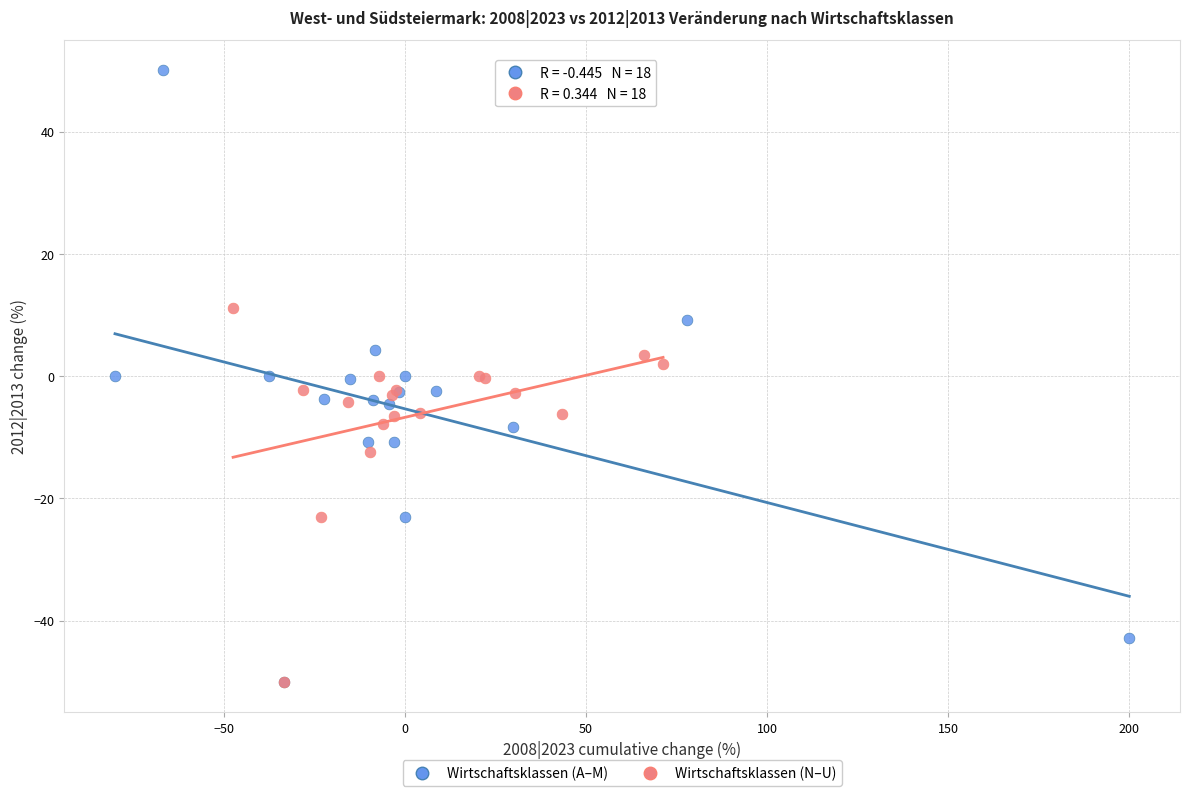

Which series contains the highest Y value?

Wirtschaftsklassen (A–M)